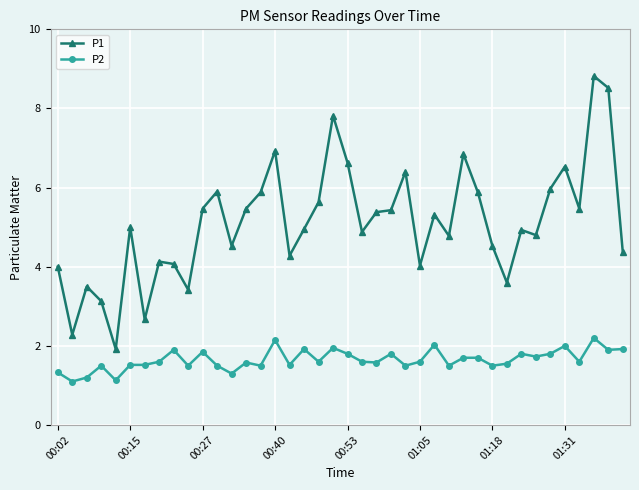

What is the lowest value of the P2 series?

1.1